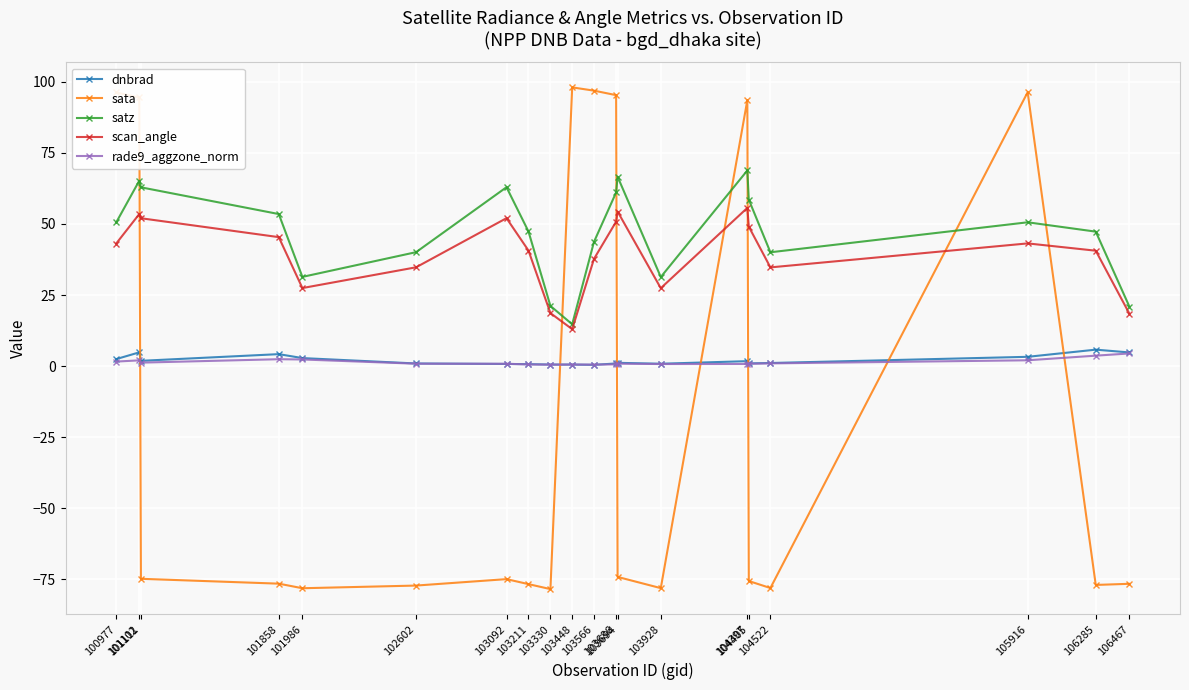

The satz series shows 16.9 at 105916. True or false?

False